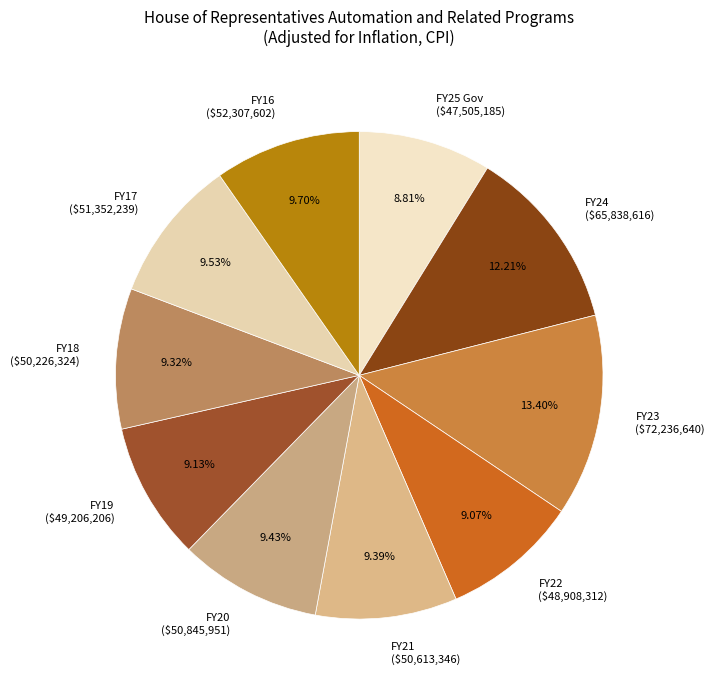

How many slices are in this pie chart?

10